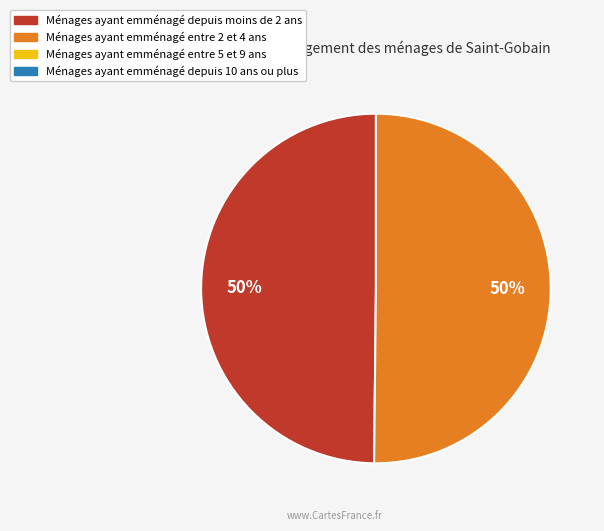

To the nearest percent, what is the average slice percentage?

50%